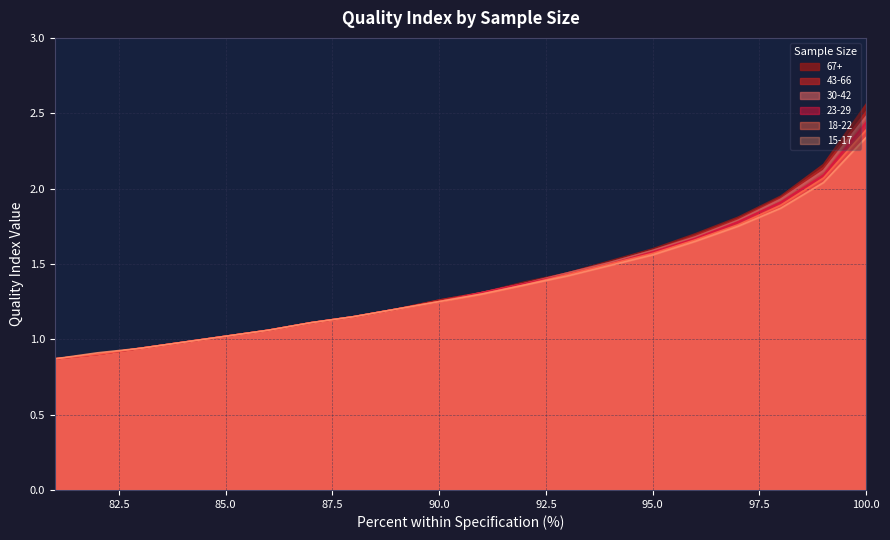

True or false: 43-66 has more than 2 points higher than both neighbors.

False